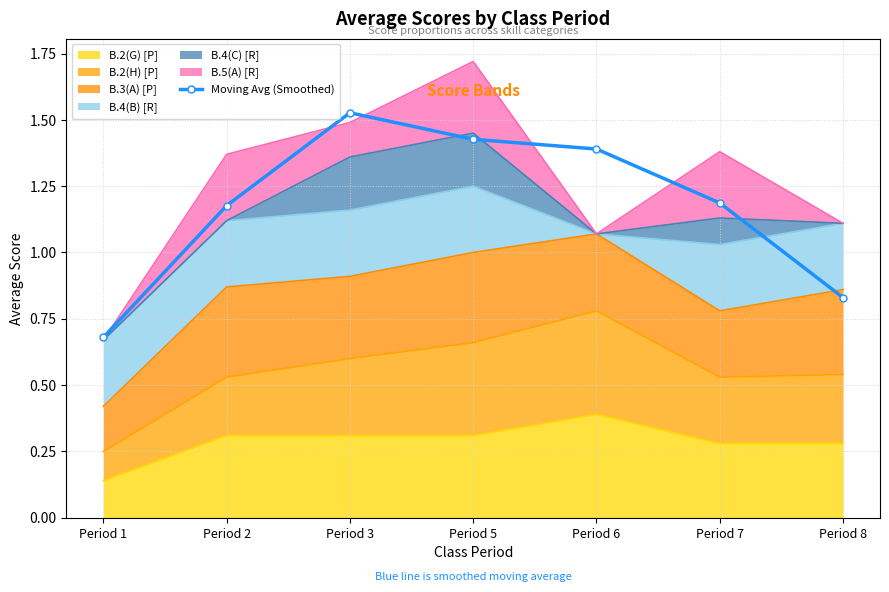

What is the difference between the maximum and minimum values?

0.8